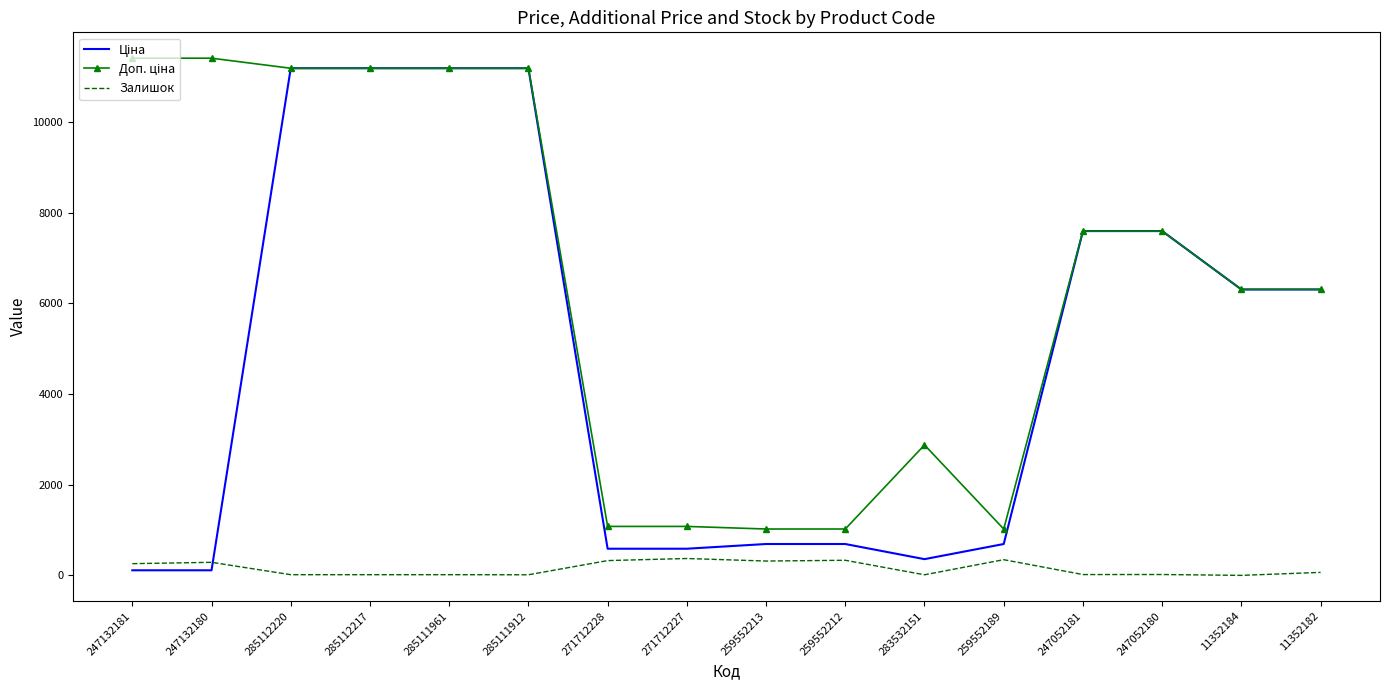

Is it true that Залишок equals 17.0 at 285112217?

True